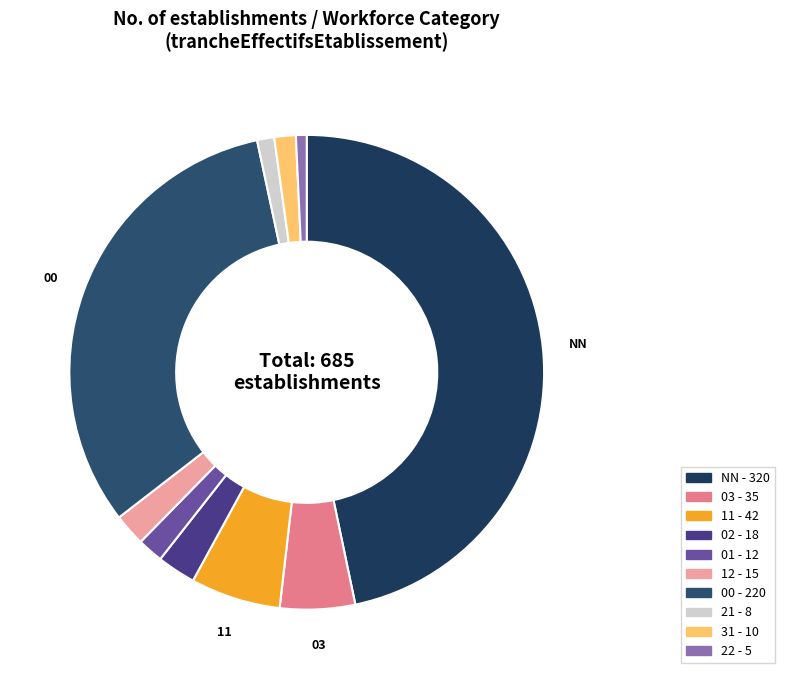

Is there a majority slice in this chart?

No